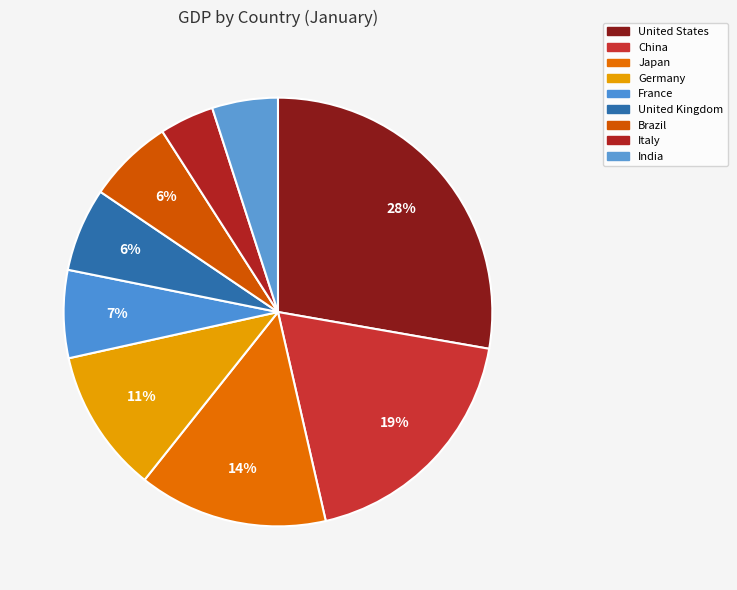

What percentage is NOT represented by Japan?

85.7%